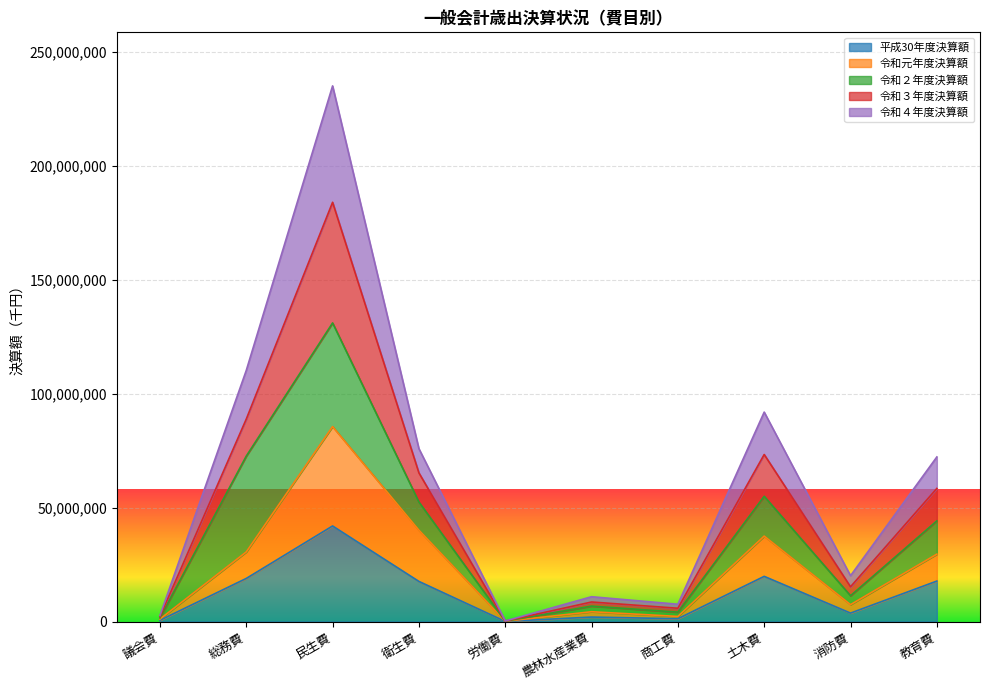

At which category is the sum across all series the highest?

民生費